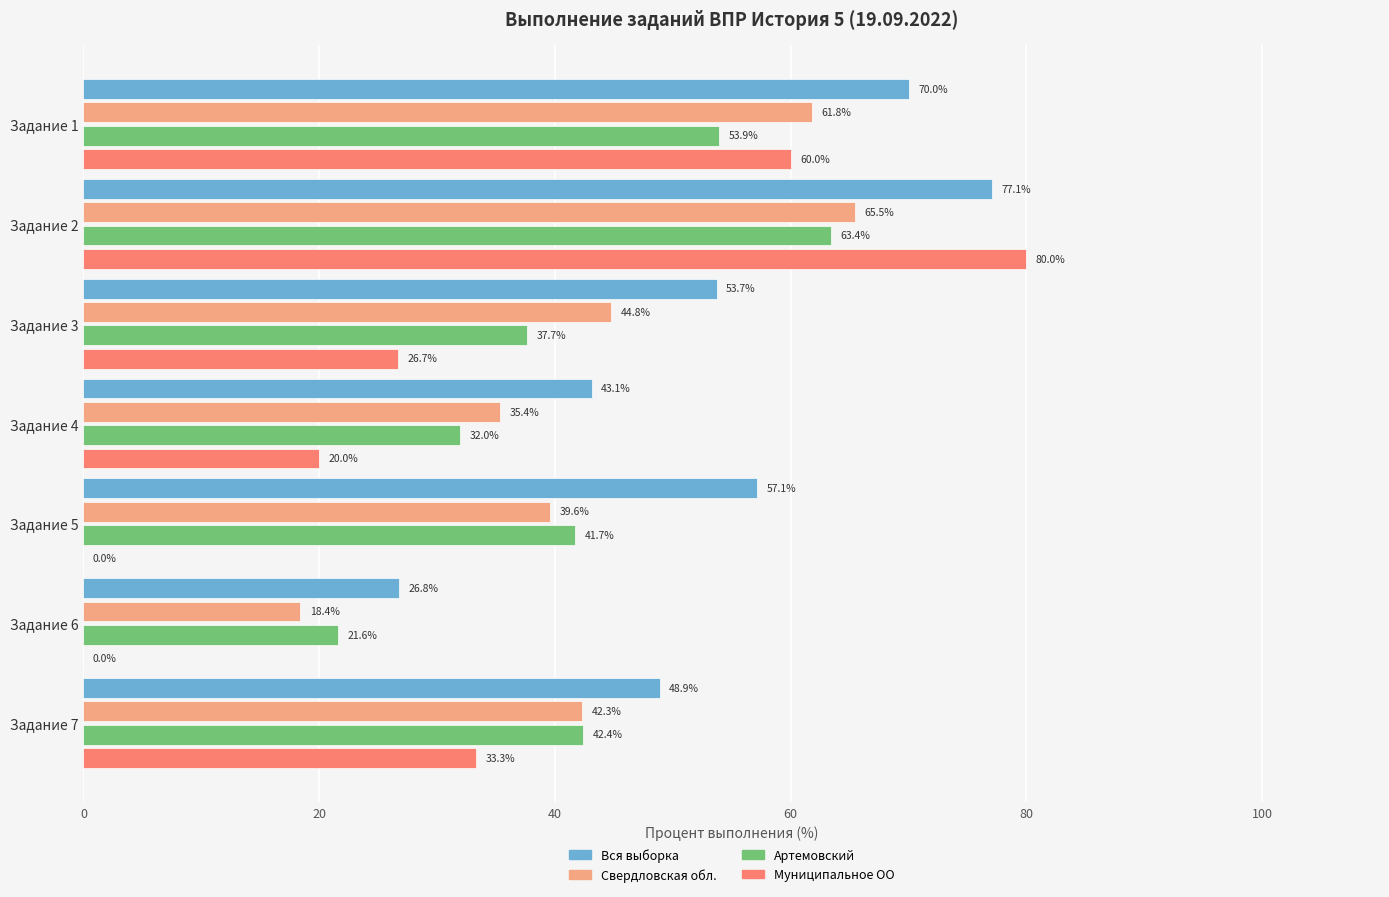

The Артемовский series shows 42.4 at Задание 7. True or false?

True